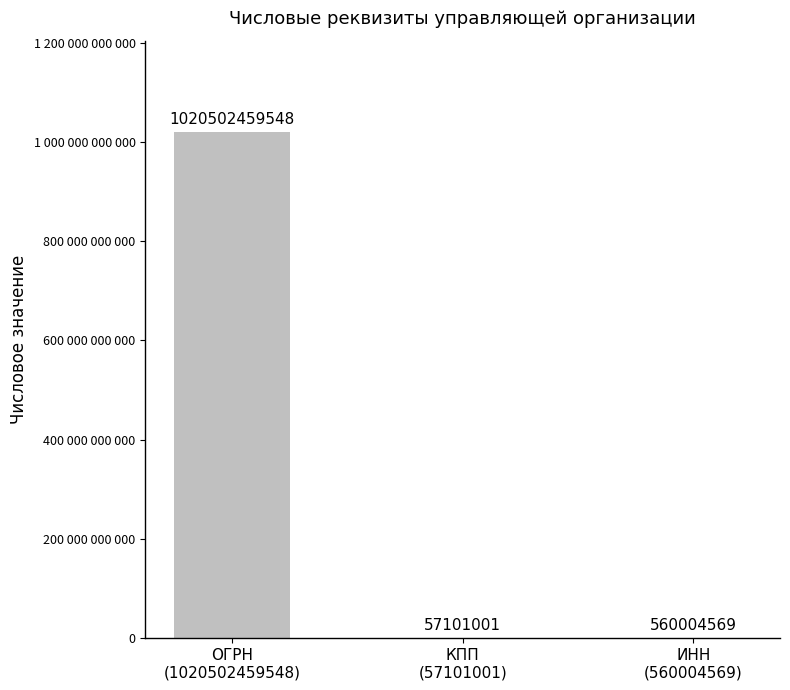

What is the smallest value displayed?

57101001